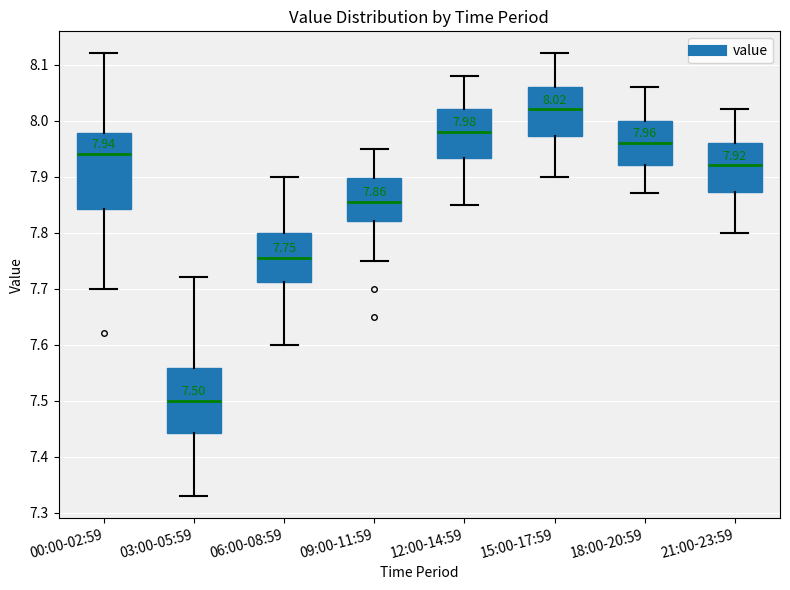

Which box is the tallest, from its lower edge to its upper edge?

00:00-02:59